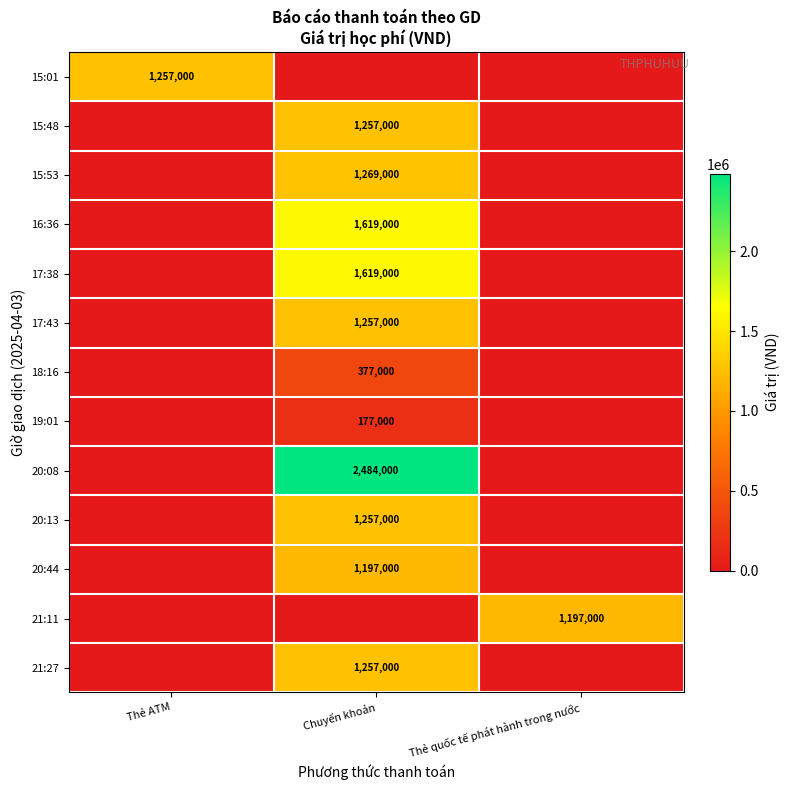

Which series has the largest total across all categories?

20:08